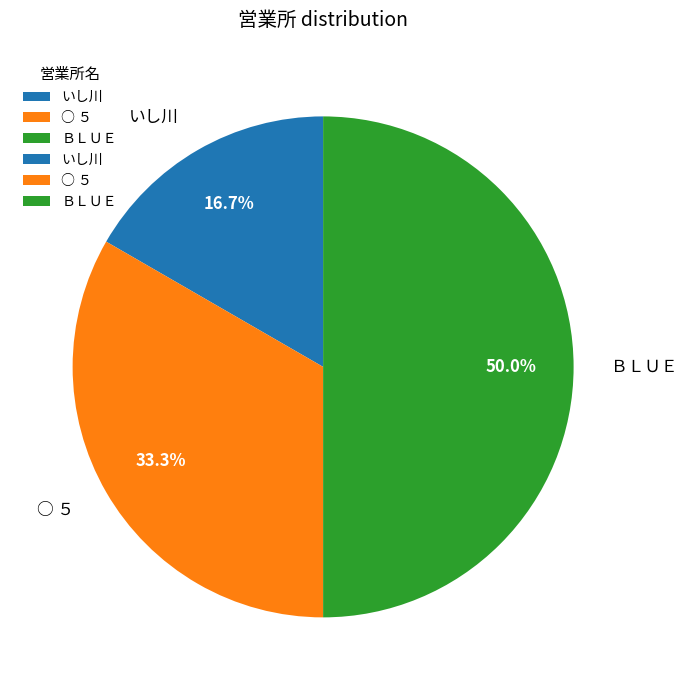

To the nearest percent, what is the difference between the ○ ５ and ＢＬＵＥ slice percentages?

17%